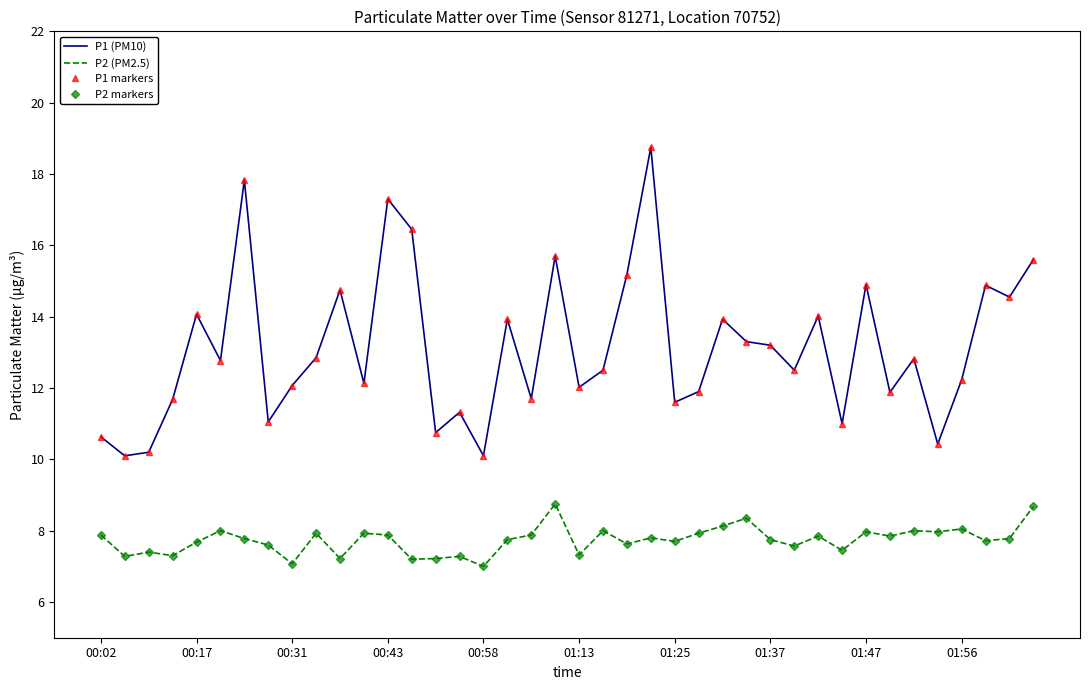

How many distinct data groups are displayed?

4